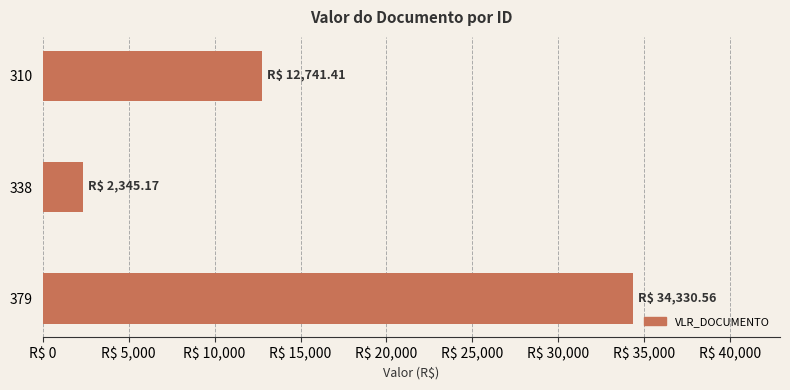

Are the bars horizontal?

Yes